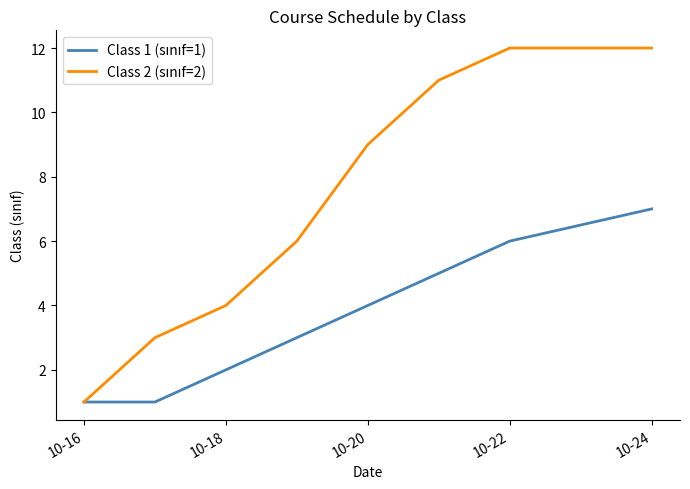

What is the greatest value displayed?

12